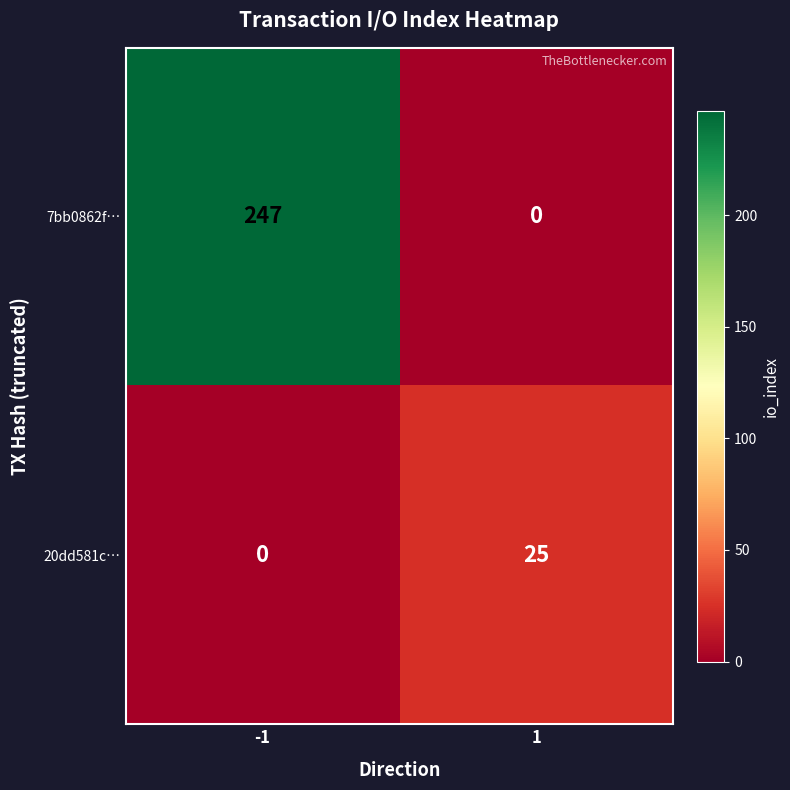

What is the sum of the 7bb0862f… values at -1 and 1?

247